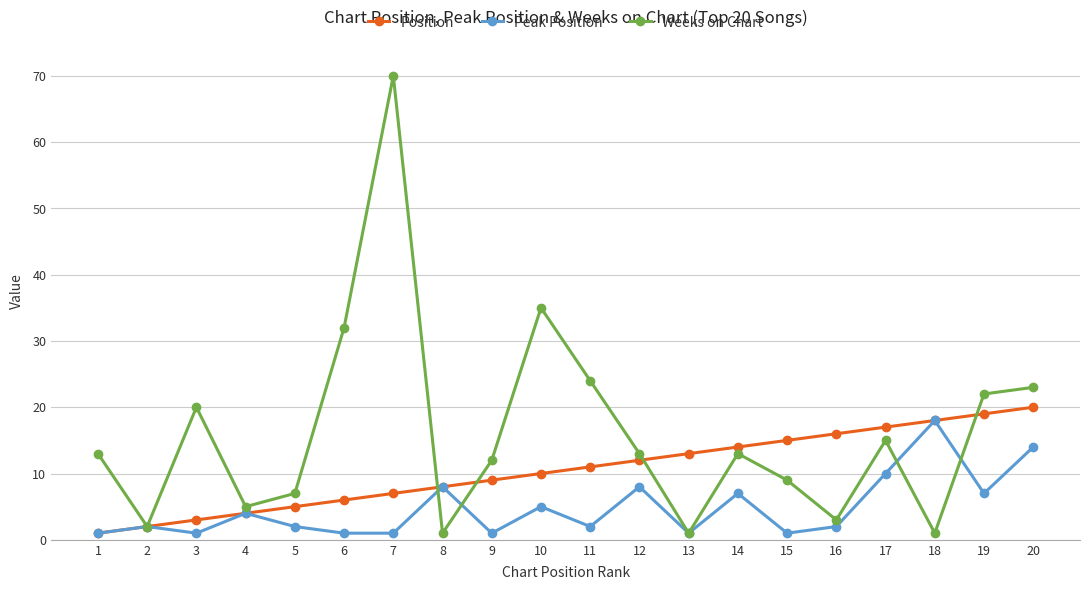

What is the greatest value displayed?

70